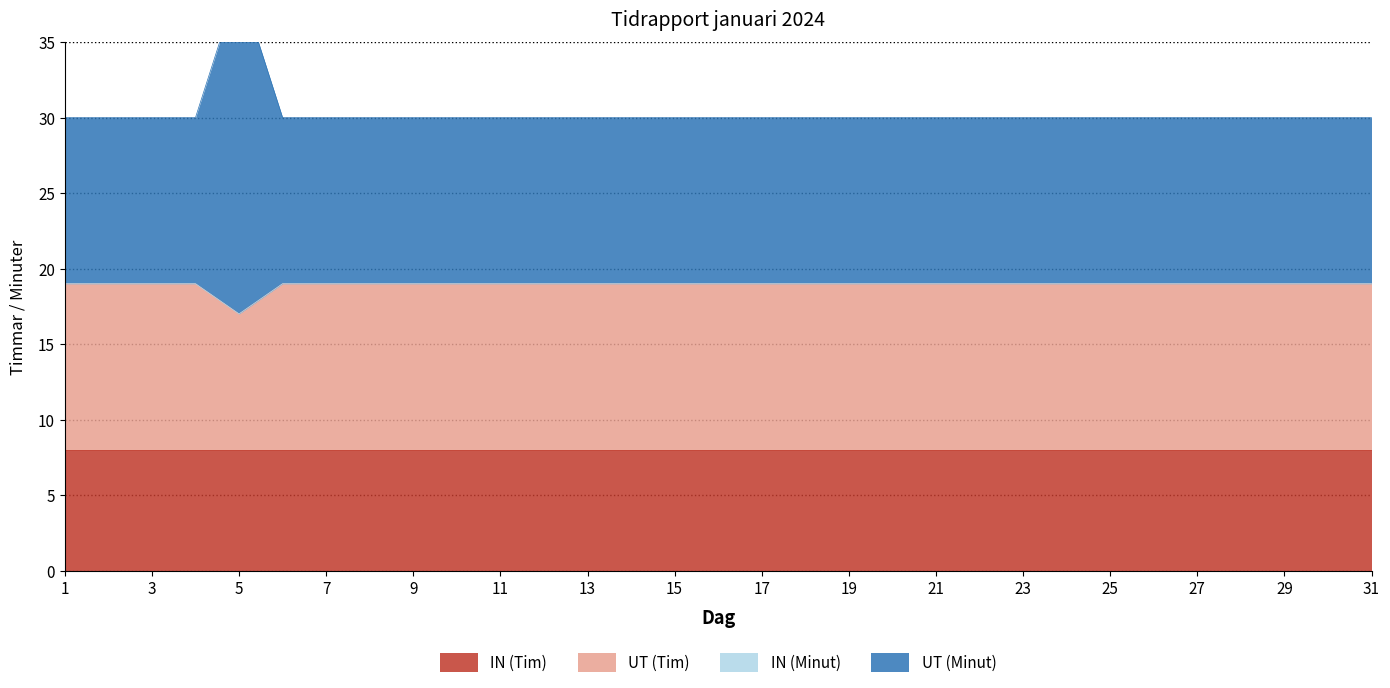

Where is the first local minimum for UT (Tim)?

5